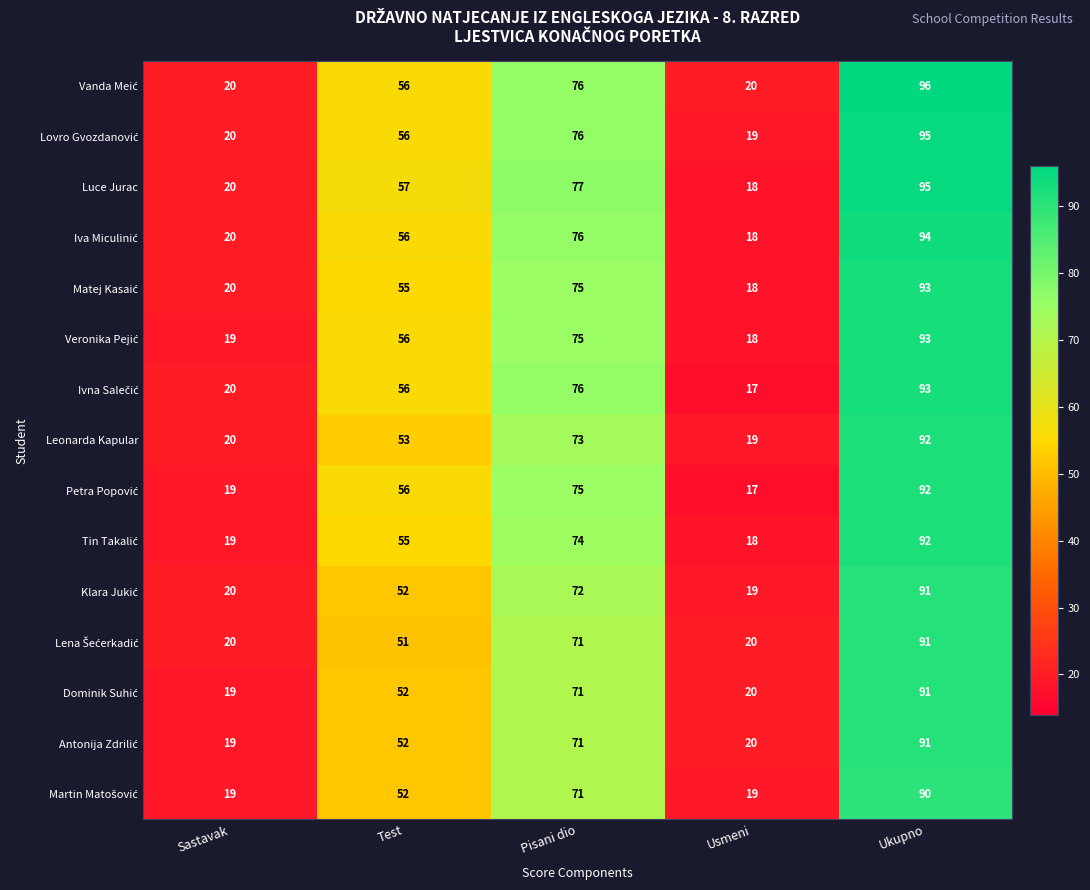

At which category is the sum across all series the highest?

Ukupno